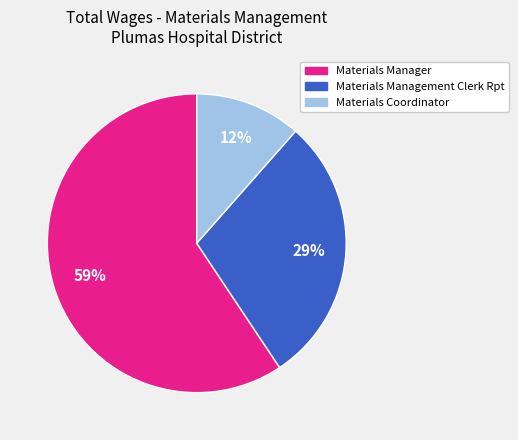

What percentage is the Materials Coordinator slice, to the nearest percent?

12%